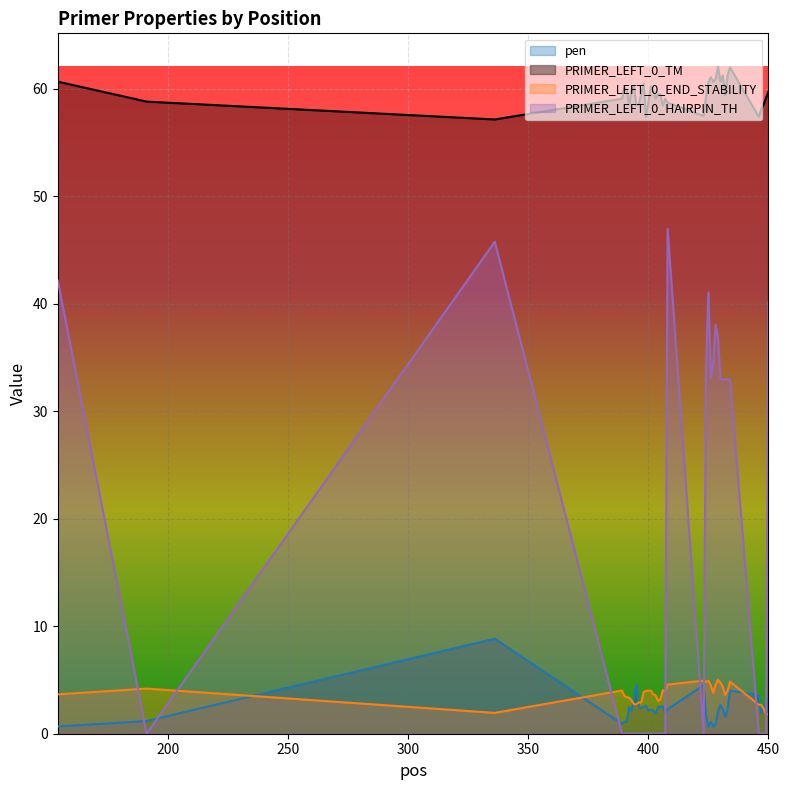

The PRIMER_LEFT_0_END_STABILITY series shows 3.1 at 430. True or false?

False